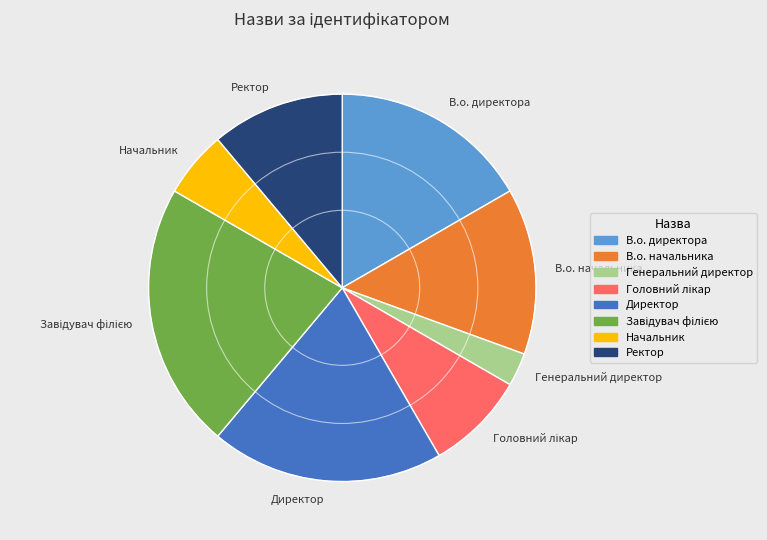

True or false: В.о. директора accounts for 24% of the total.

False